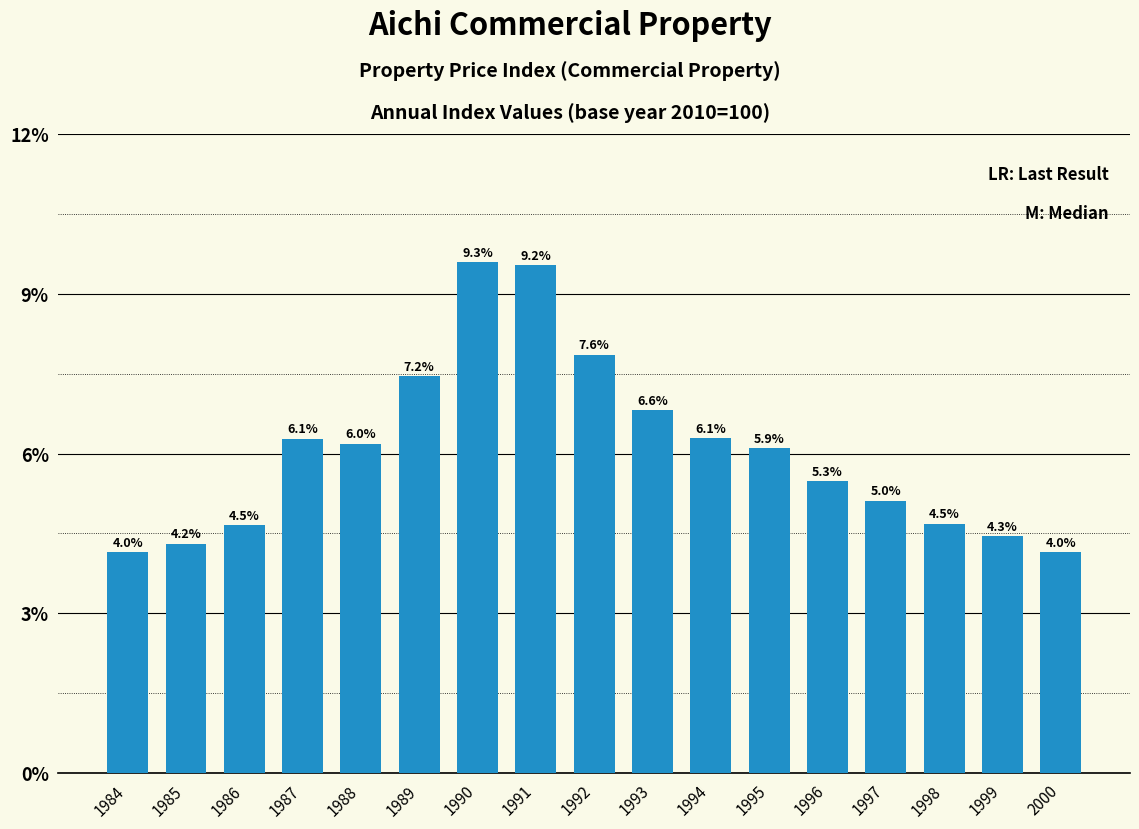

Which category has the highest value across all series?

1990